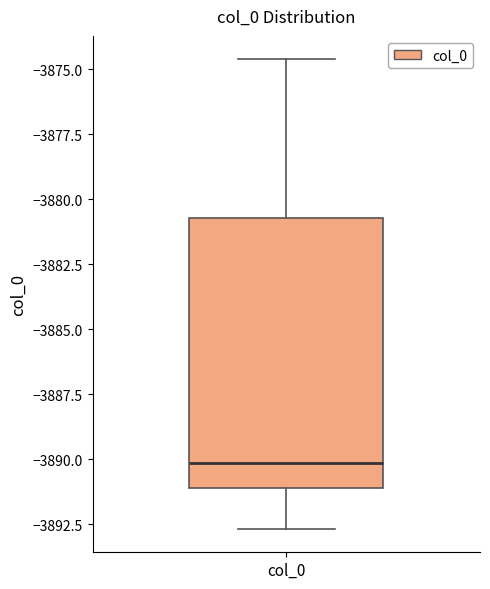

Where is the lower edge of the box for col_0 on the y-axis? The values are not printed on the chart, so give them approximately, as read against the axis.

-3891.0